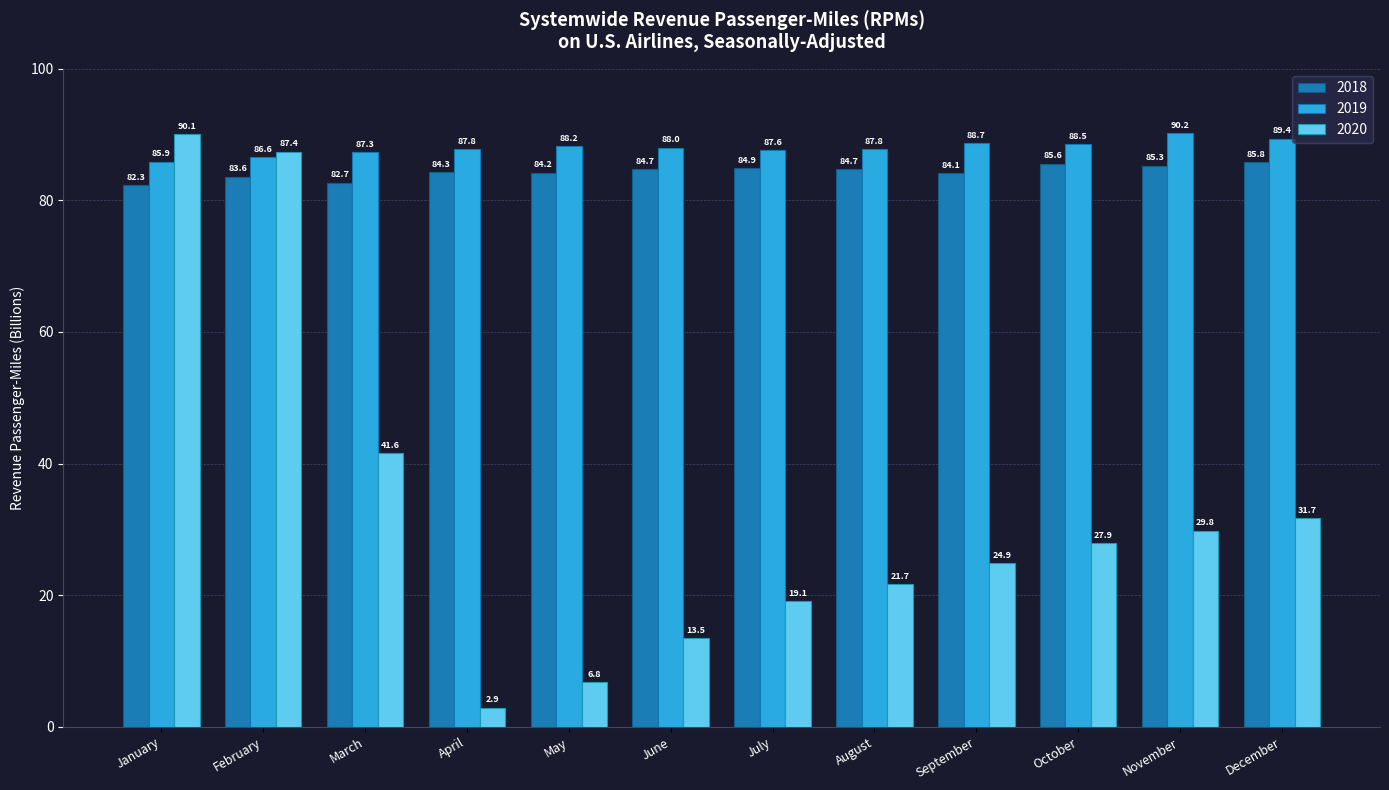

What is the difference between the maximum and minimum values in the 2020 series?

87.2